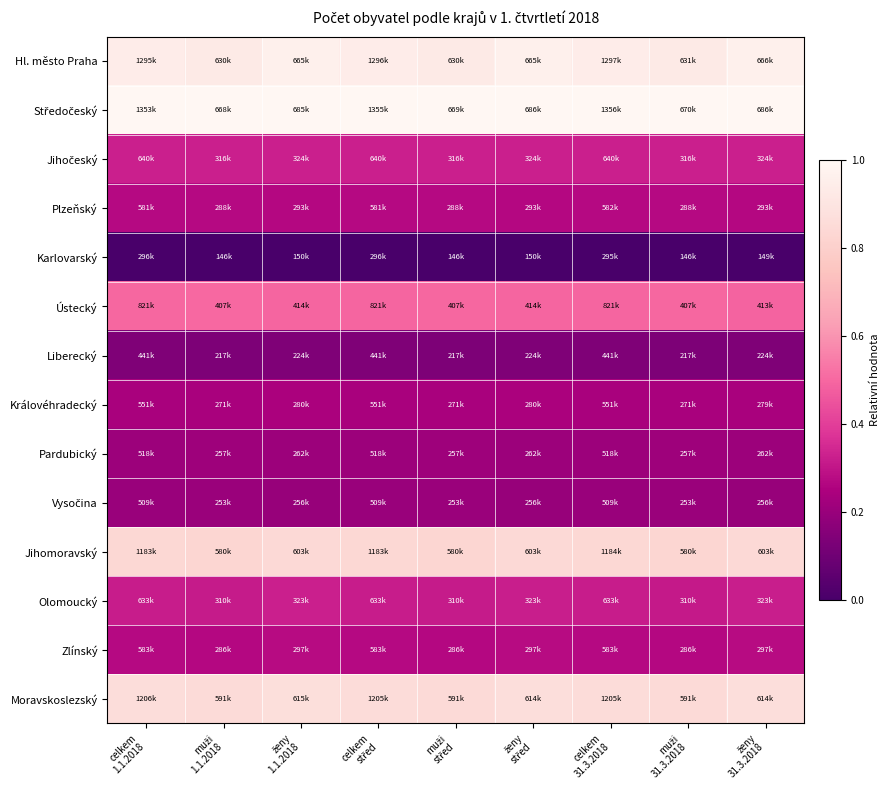

Which series has the largest total across all categories?

Středočeský